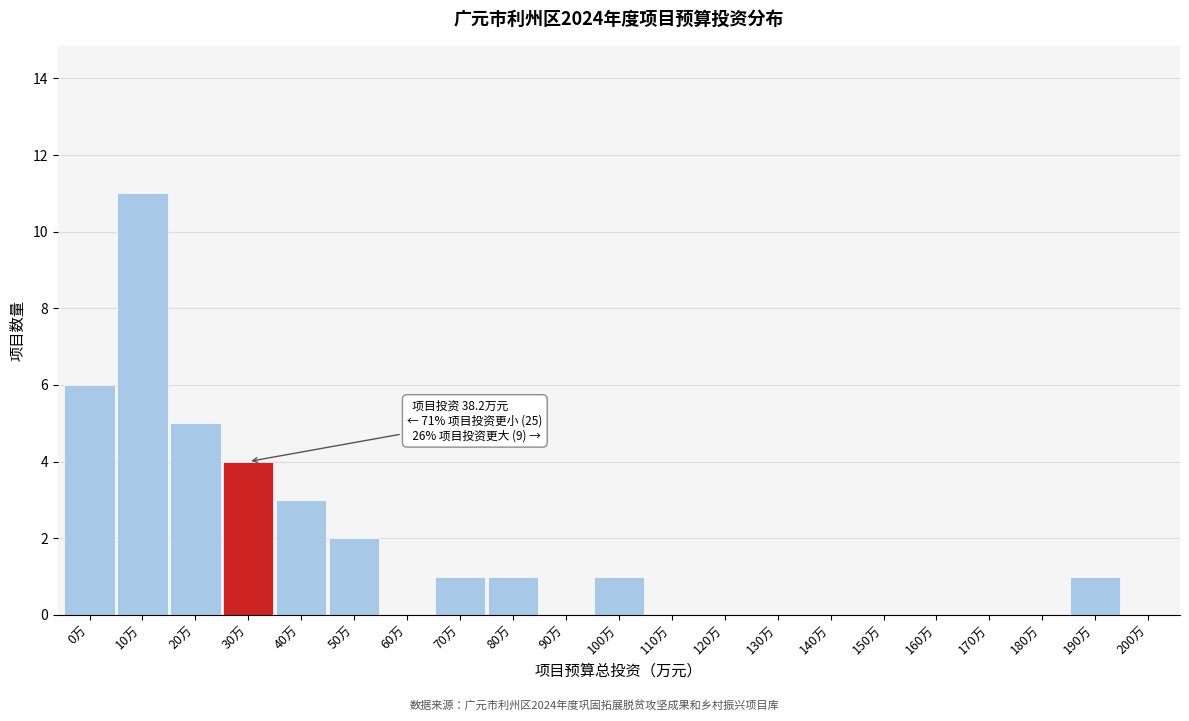

Reading right to left, transcribe all the data shown in this chart.

200万=0	190万=1	180万=0	170万=0	160万=0	150万=0	140万=0	130万=0	120万=0	110万=0	100万=1	90万=0	80万=1	70万=1	60万=0	50万=2	40万=3	30万=4	20万=5	10万=11	0万=6